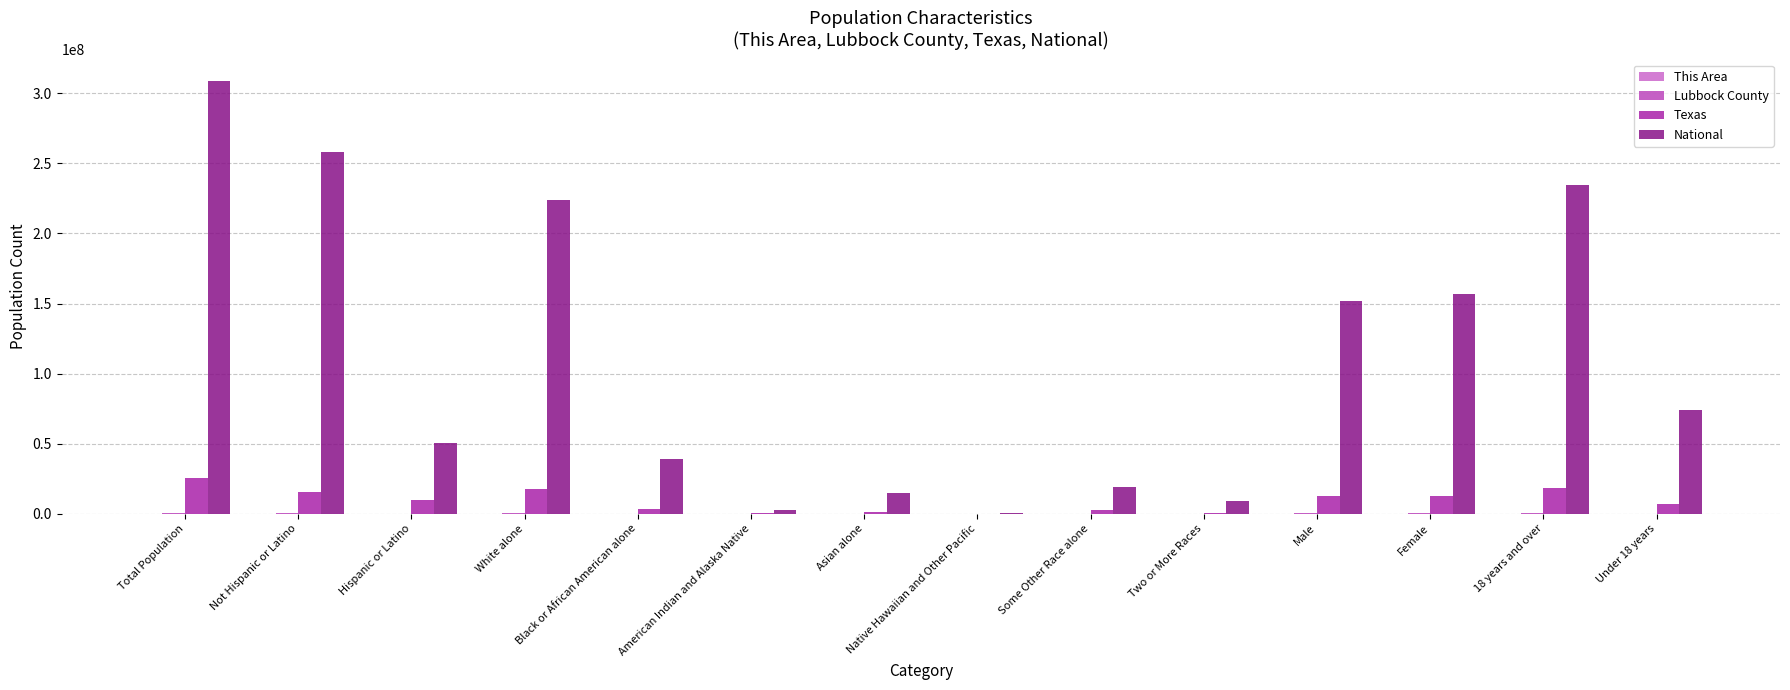

Read the National value at 18 years and over.

234564071